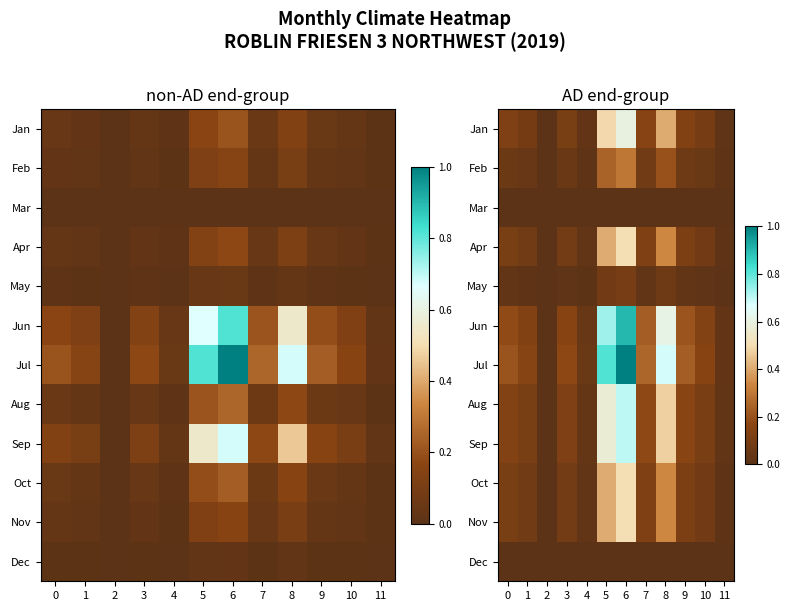

What is the difference between the Aug values at 3 and 6?

0.6